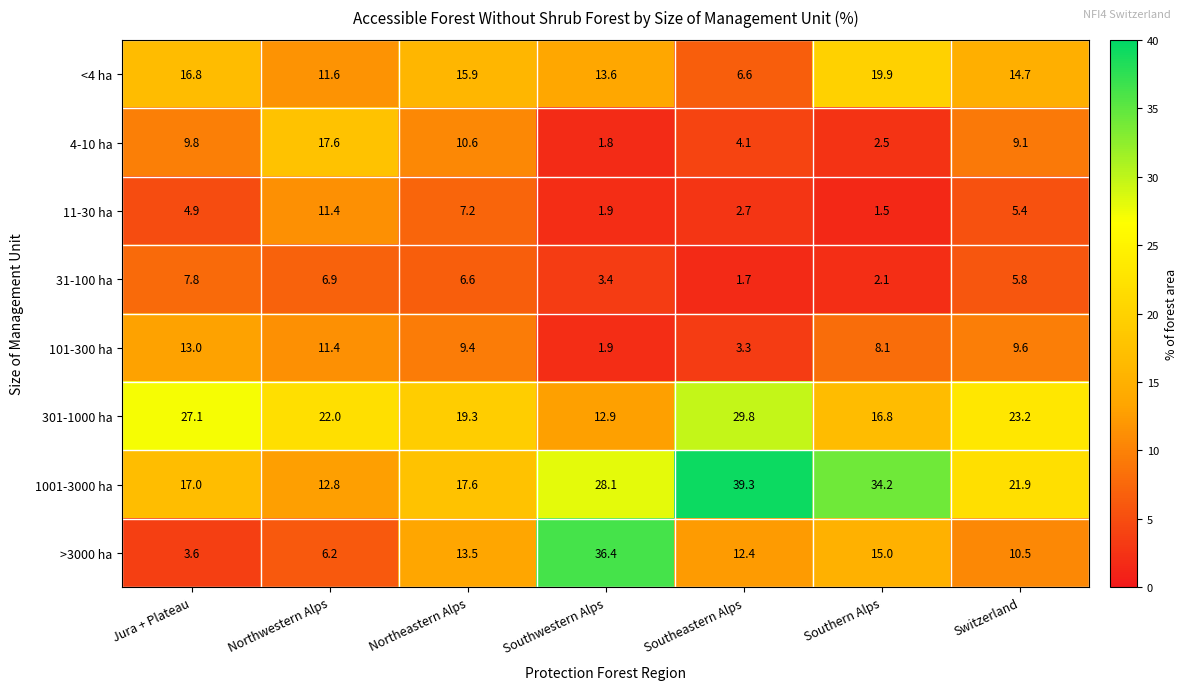

Which series changed the most between Jura + Plateau and Switzerland?

>3000 ha